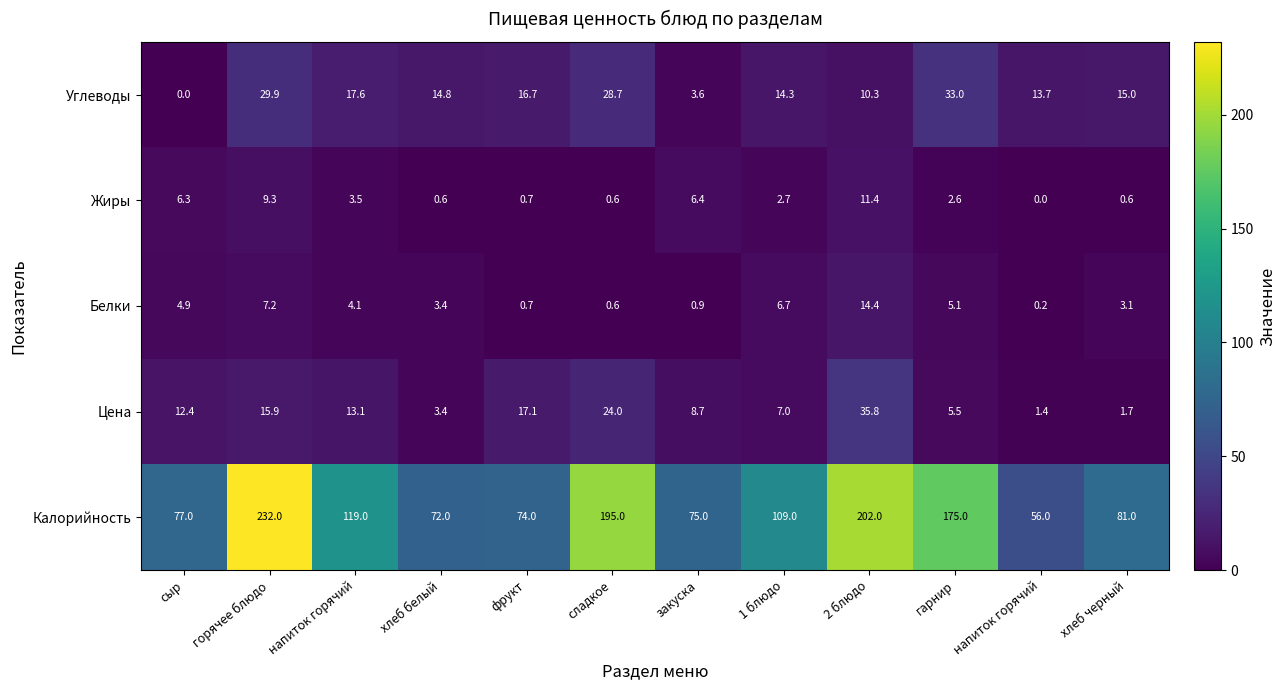

Reading left to right, list all the values displayed in this chart.

Калорийность: сыр=77.0	горячее блюдо=232.0	напиток горячий=119.0	хлеб белый=72.0	фрукт=74.0	сладкое=195.0	закуска=75.0	1 блюдо=109.0	2 блюдо=202.0	гарнир=175.0	напиток горячий=56.0	хлеб черный=81.0
Цена: сыр=12.4	горячее блюдо=15.9	напиток горячий=13.1	хлеб белый=3.4	фрукт=17.1	сладкое=24.0	закуска=8.7	1 блюдо=7.0	2 блюдо=35.8	гарнир=5.5	напиток горячий=1.4	хлеб черный=1.7
Белки: сыр=4.9	горячее блюдо=7.2	напиток горячий=4.1	хлеб белый=3.4	фрукт=0.7	сладкое=0.6	закуска=0.9	1 блюдо=6.7	2 блюдо=14.4	гарнир=5.1	напиток горячий=0.2	хлеб черный=3.1
Жиры: сыр=6.3	горячее блюдо=9.3	напиток горячий=3.5	хлеб белый=0.6	фрукт=0.7	сладкое=0.6	закуска=6.4	1 блюдо=2.7	2 блюдо=11.4	гарнир=2.6	напиток горячий=0.0	хлеб черный=0.6
Углеводы: сыр=0.0	горячее блюдо=29.9	напиток горячий=17.6	хлеб белый=14.8	фрукт=16.7	сладкое=28.7	закуска=3.6	1 блюдо=14.3	2 блюдо=10.3	гарнир=33.0	напиток горячий=13.7	хлеб черный=15.0